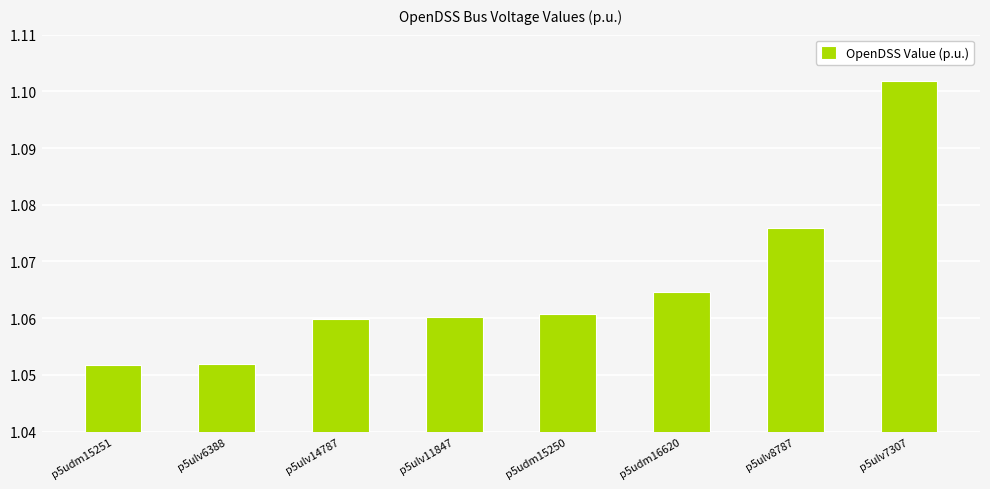

Between p5udm15251 and p5ulv8787, which is larger?

p5ulv8787